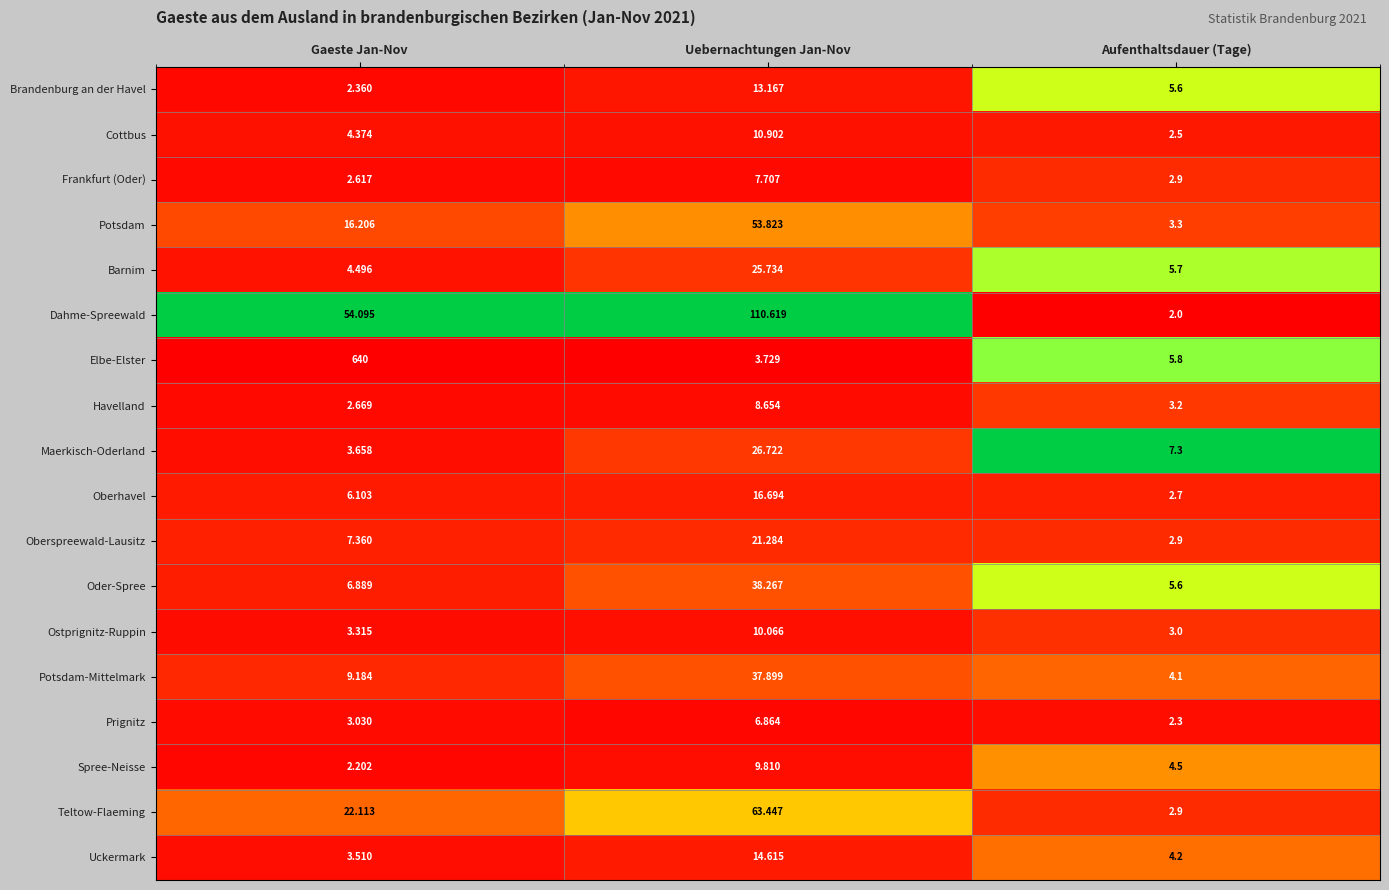

Which series has the largest total across all categories?

Elbe-Elster